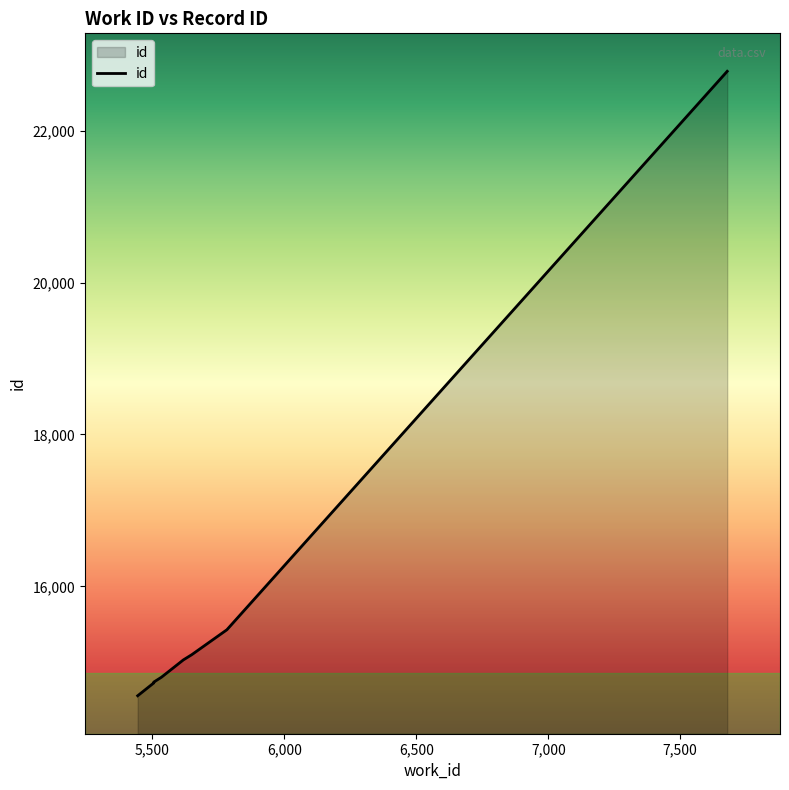

True or false: the data shows 3510 at 5505.

False